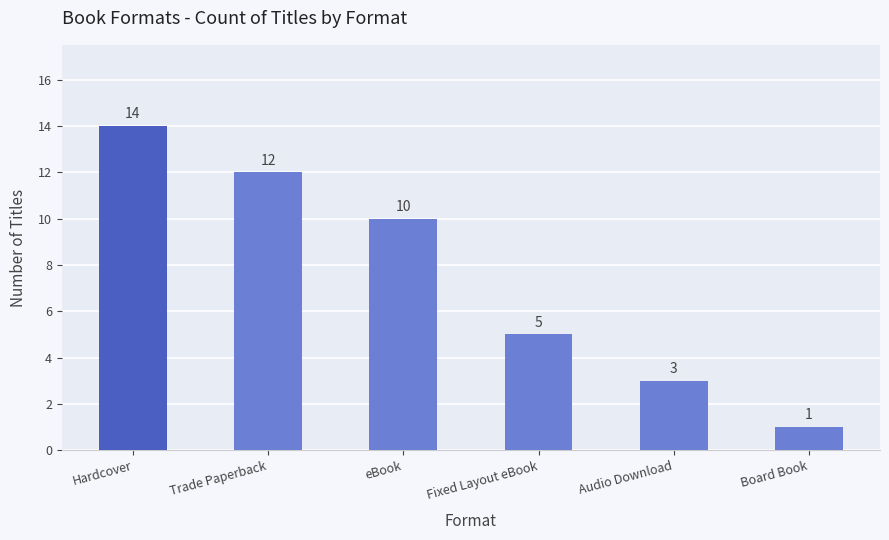

Reading left to right, transcribe all the data shown in this chart.

Hardcover=14	Trade Paperback=12	eBook=10	Fixed Layout eBook=5	Audio Download=3	Board Book=1